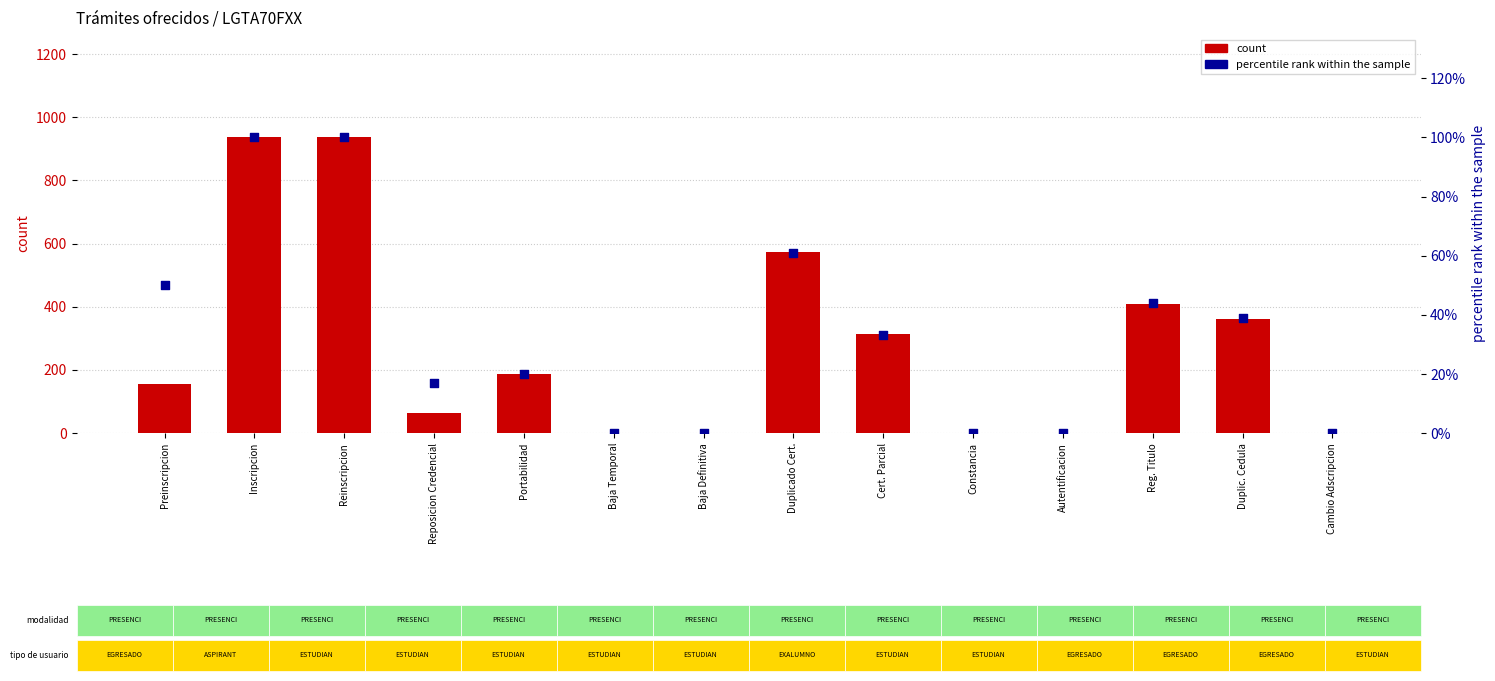

Which series contains the lowest Y value?

count